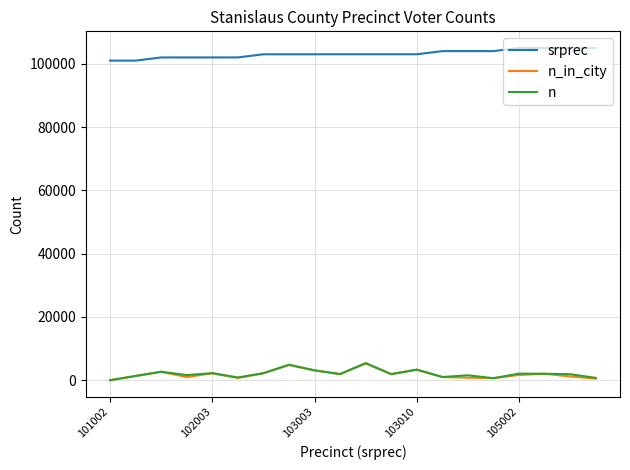

What is the minimum value shown in the chart?

6